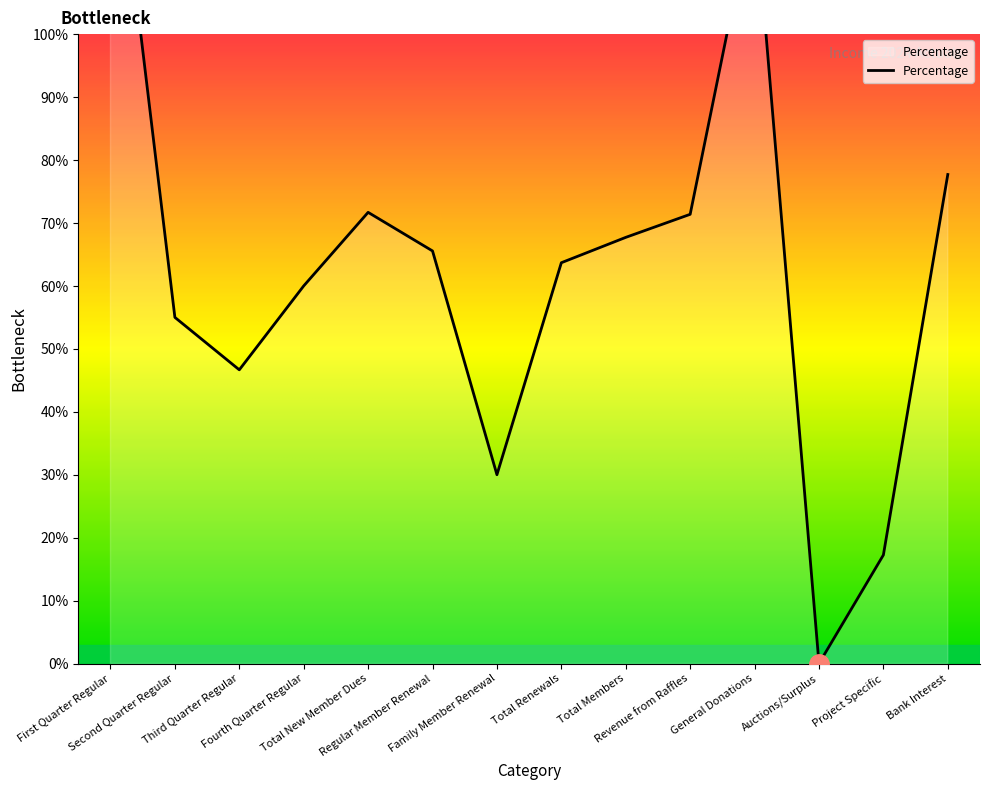

What value does the data have at Total Members?

67.7